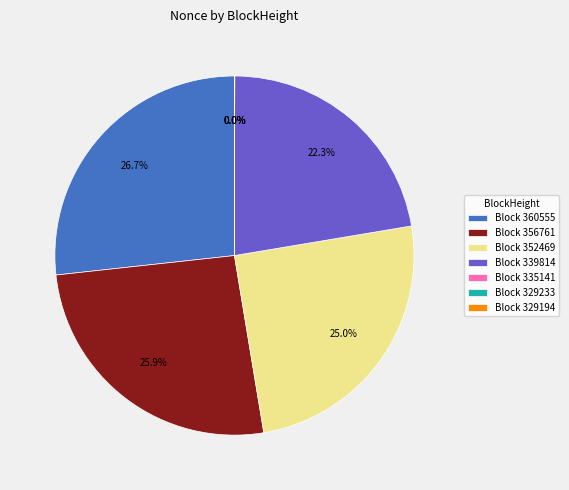

Is Block 360555 the majority of the pie?

No